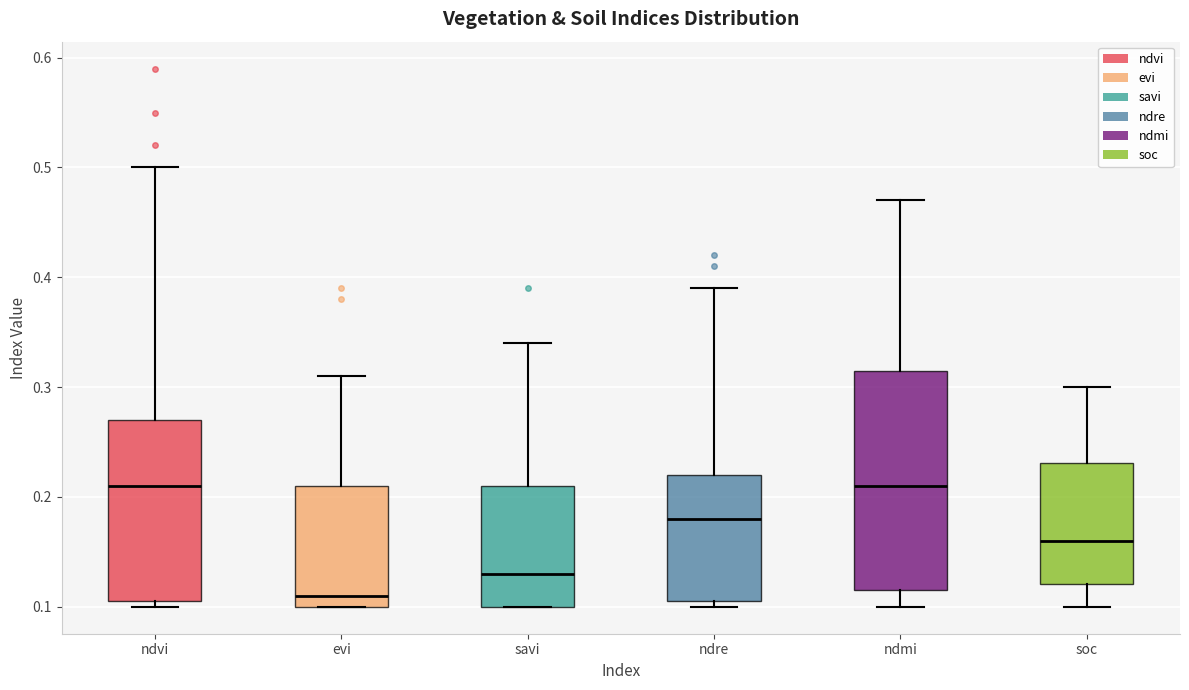

Reading left to right, read every box against the y-axis: the position of its median line, the range the box covers, and the ends of its whiskers. The values are not printed on the chart, so give them approximately, as read against the axis.

ndvi: median 0.21, box 0.11 to 0.27, whiskers 0.10 to 0.50
evi: median 0.11, box 0.10 to 0.21, whiskers 0.10 to 0.31
savi: median 0.13, box 0.10 to 0.21, whiskers 0.10 to 0.34
ndre: median 0.18, box 0.11 to 0.22, whiskers 0.10 to 0.39
ndmi: median 0.21, box 0.12 to 0.32, whiskers 0.10 to 0.47
soc: median 0.16, box 0.12 to 0.23, whiskers 0.10 to 0.30